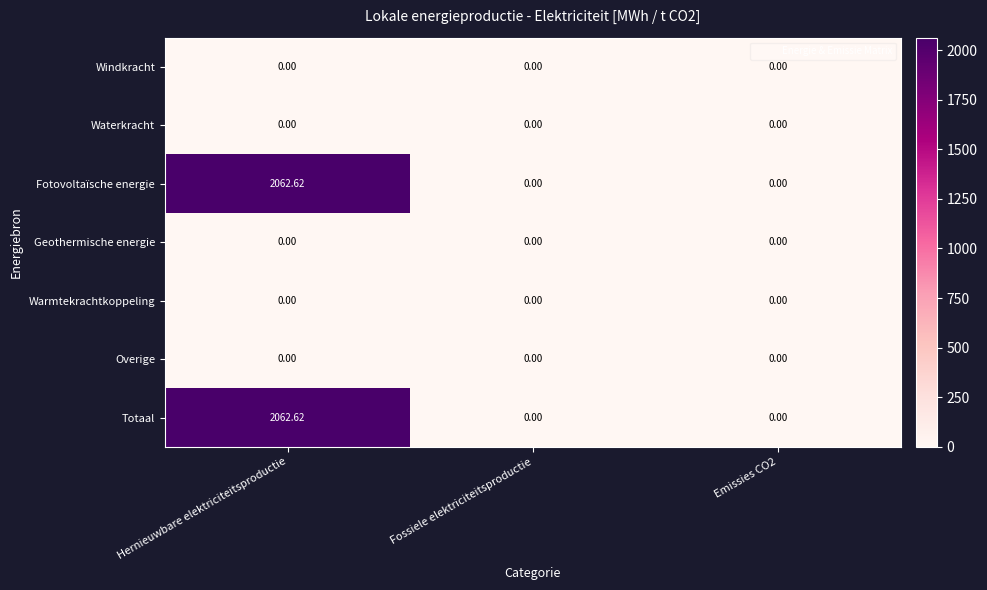

At which category is the sum across all series the highest?

Hernieuwbare elektriciteitsproductie